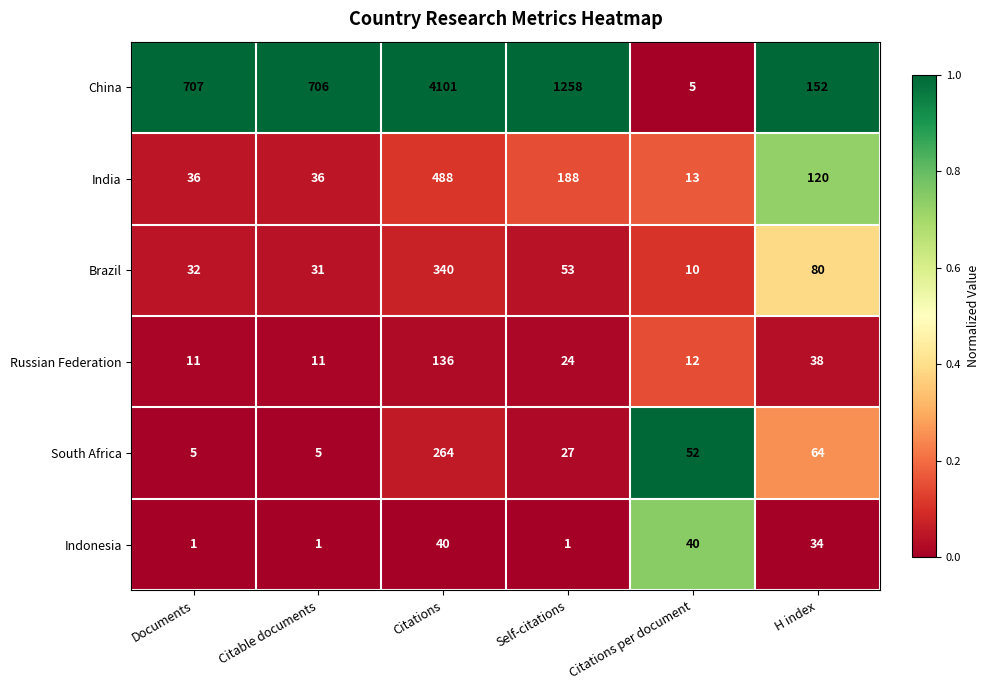

Which series has the widest spread of values?

China